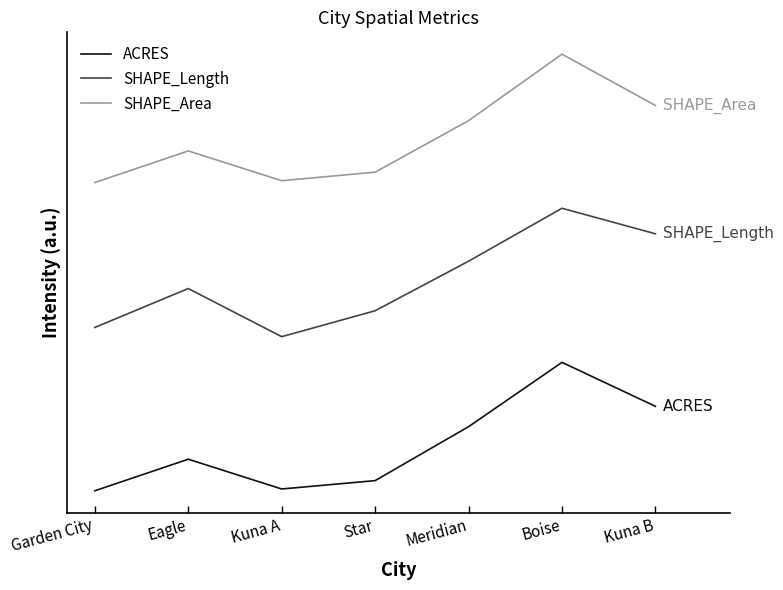

Rank the series by their maximum value, from highest to lowest.

SHAPE_Area, SHAPE_Length, ACRES